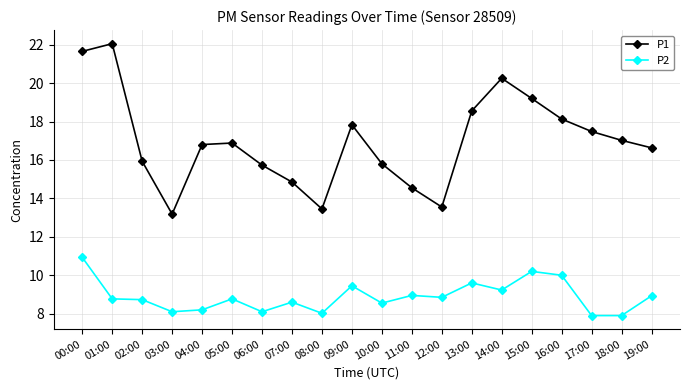

True or false: P2 has a value of 2.1 at 10:00.

False